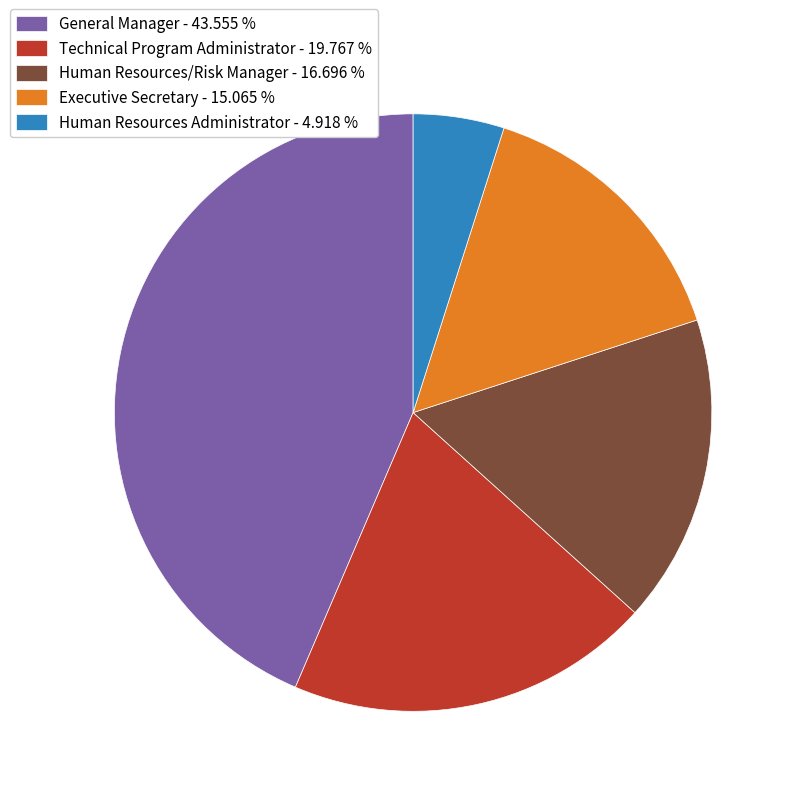

Rank the categories by value from lowest to highest.

Human Resources Administrator, Executive Secretary, Human Resources/Risk Manager, Technical Program Administrator, General Manager